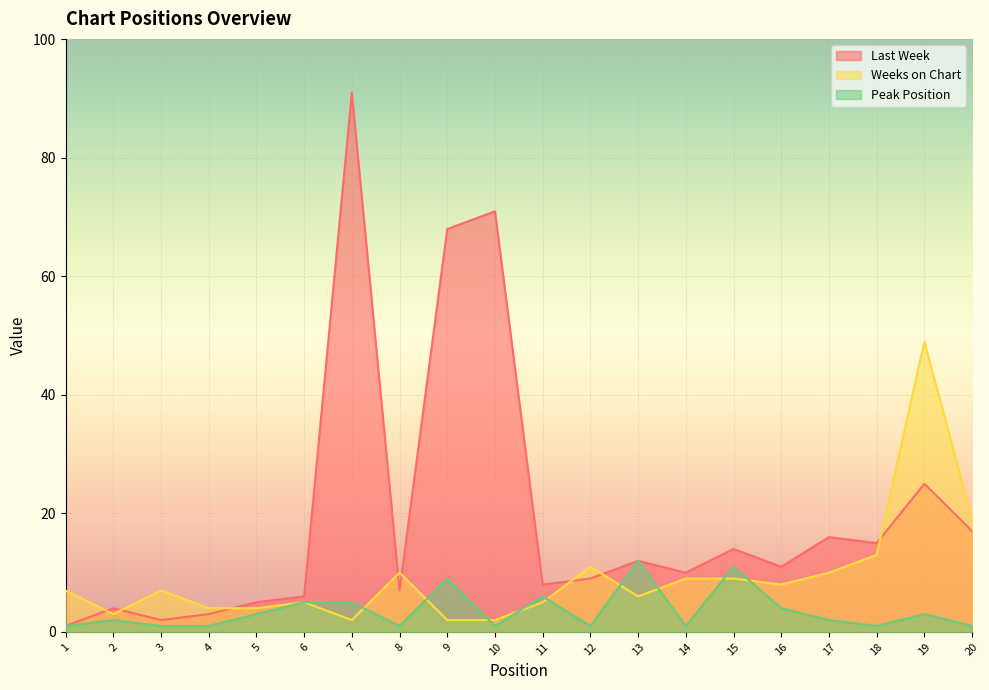

The Peak Position series shows 12 at 13. True or false?

True